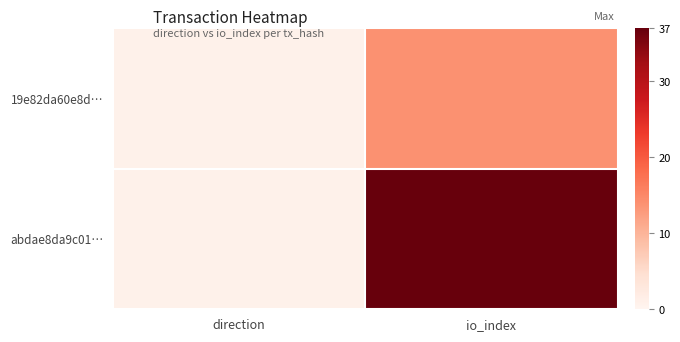

Which series has the largest total across all categories?

abdae8da9c01…